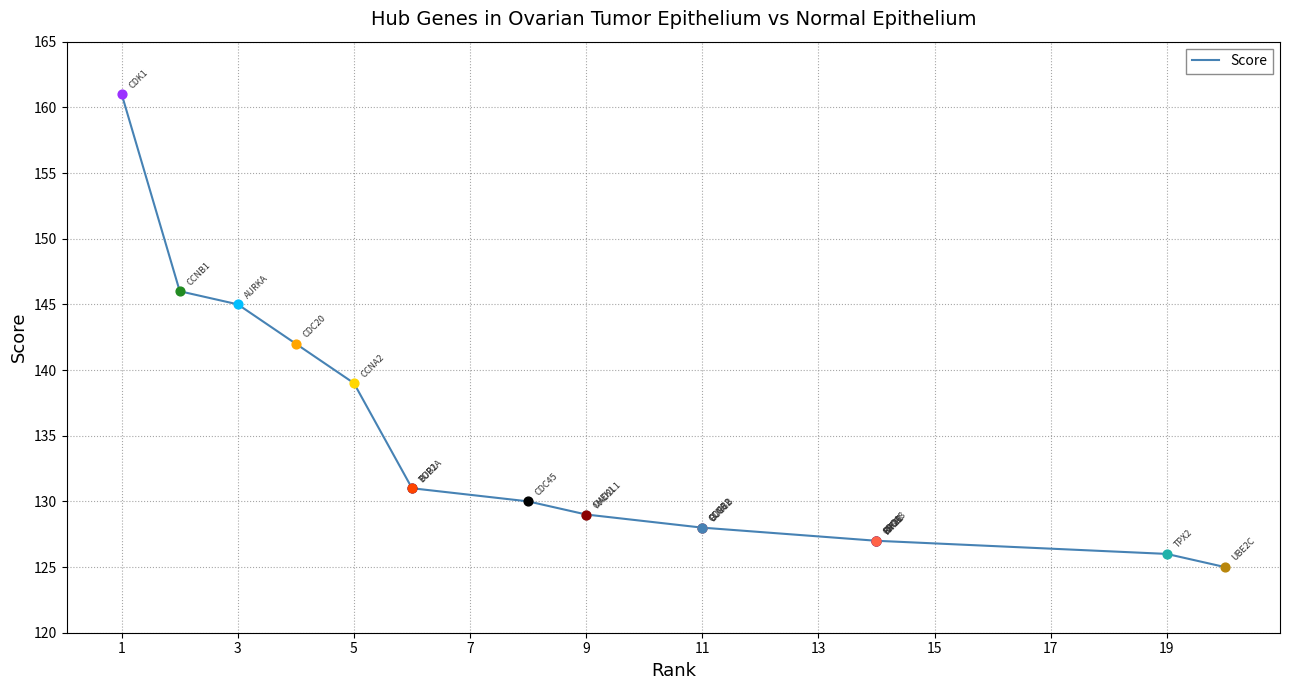

What is the change in value from 19 to 13?

-2